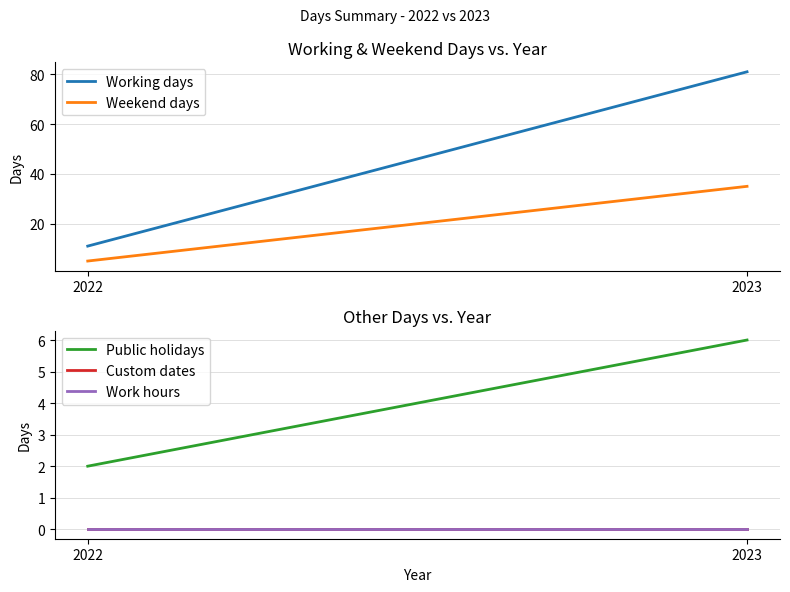

At which category does the chart reach its minimum across all series?

2022